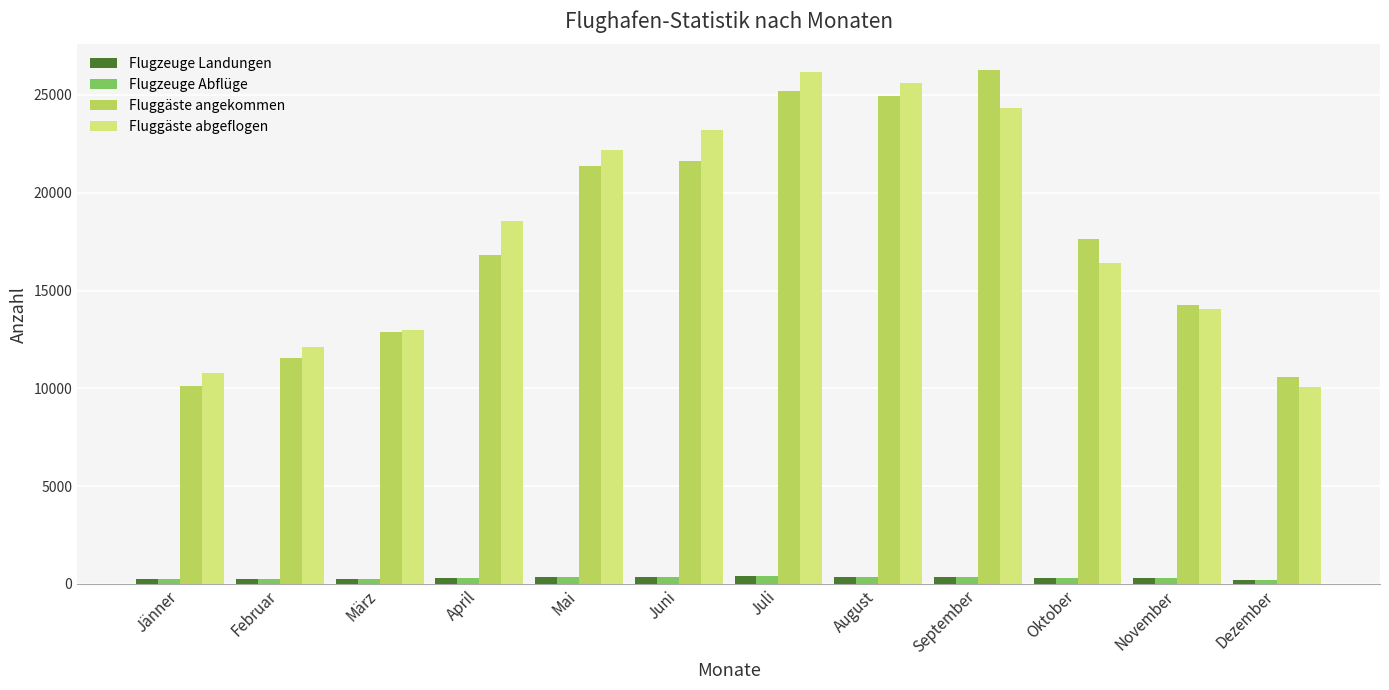

At which label does Fluggäste angekommen first exceed 17646?

Mai